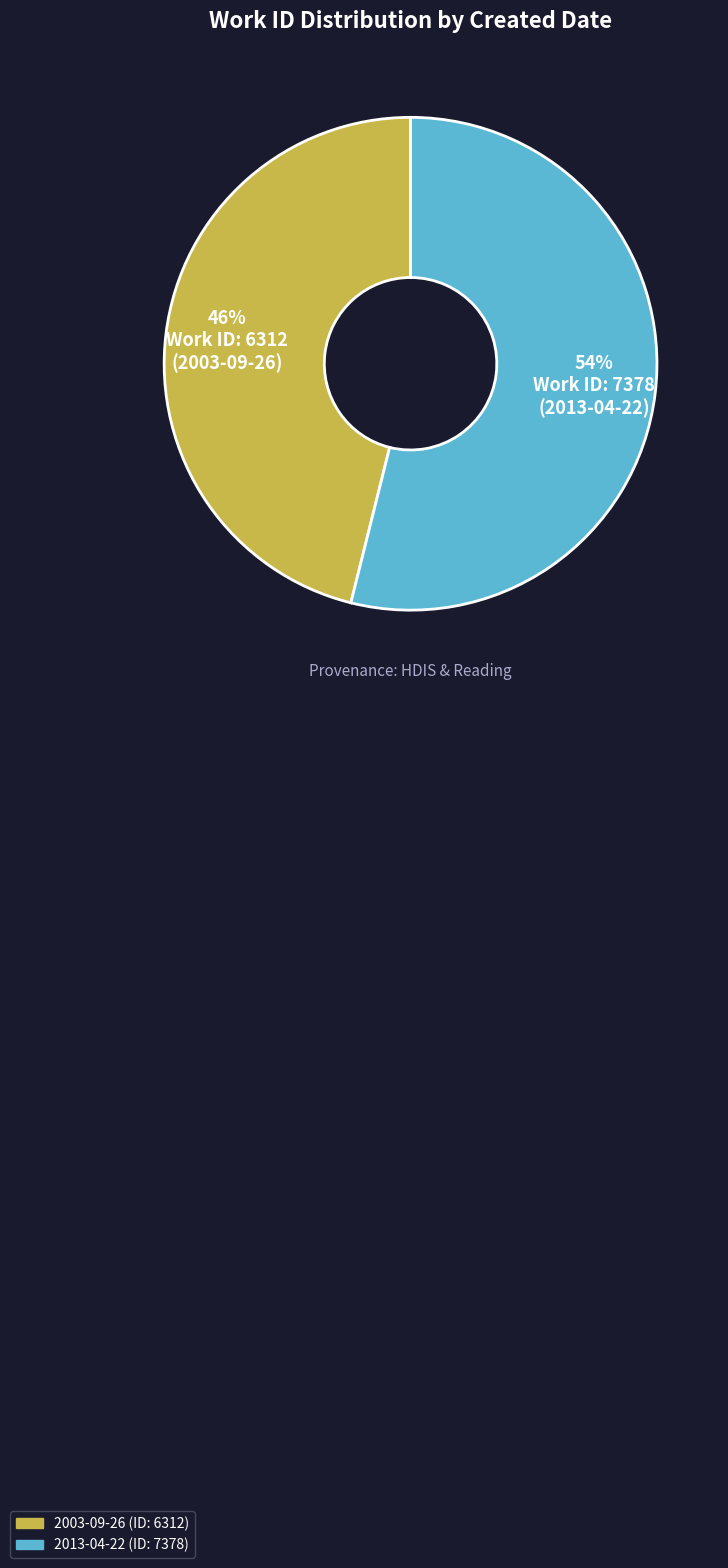

To the nearest percent, what percentage of the pie is 2003-09-26?

46%